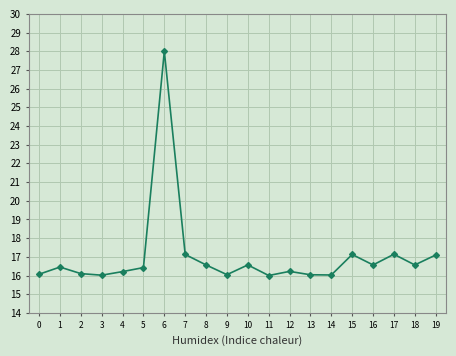

What is the maximum value shown in the chart?

28.0